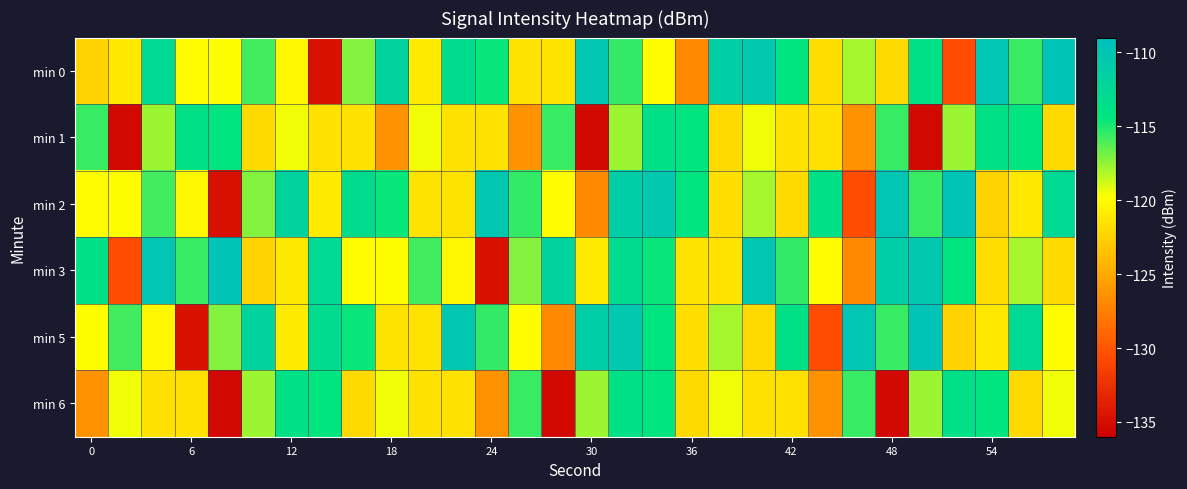

Which series has the largest total across all categories?

min 0